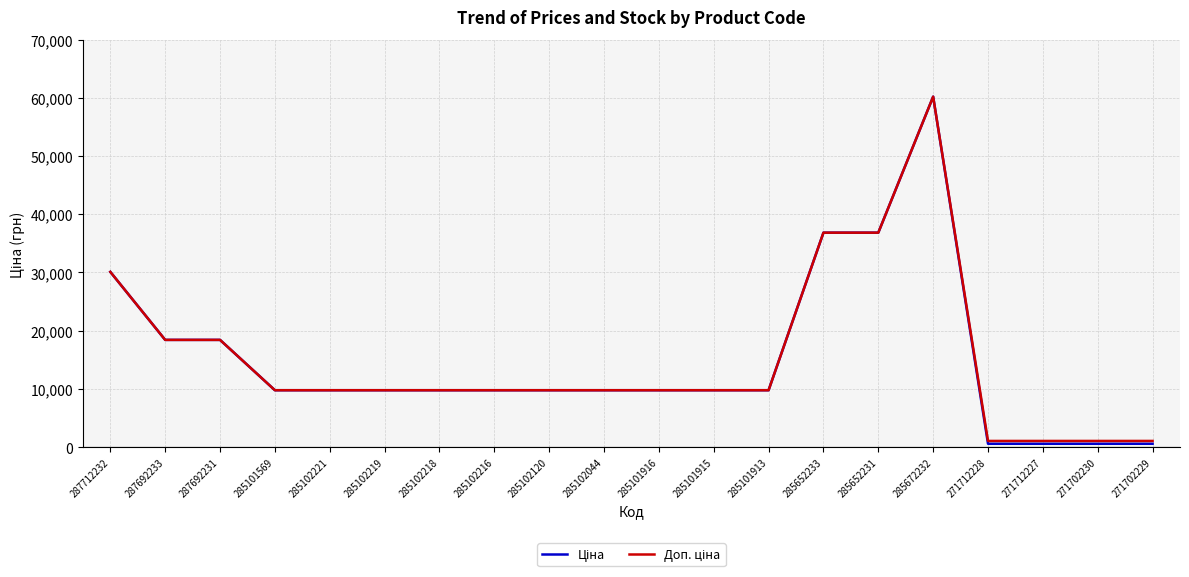

What is the greatest value displayed?

60205.6